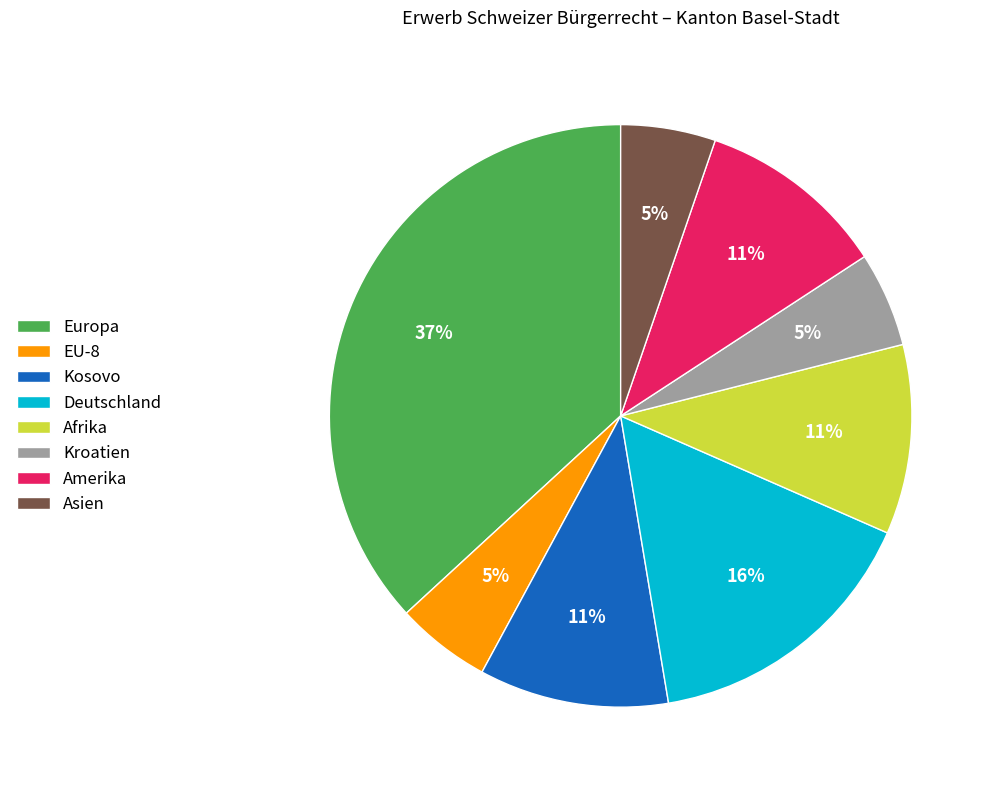

The Afrika slice represents 25% of the pie. True or false?

False